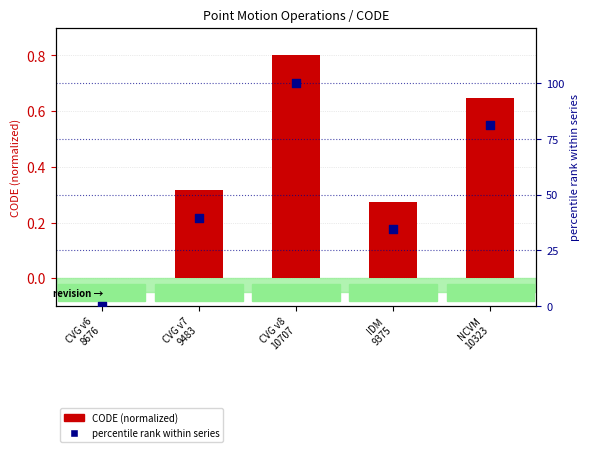

At which category is the sum across all series the highest?

CVG v8
10707